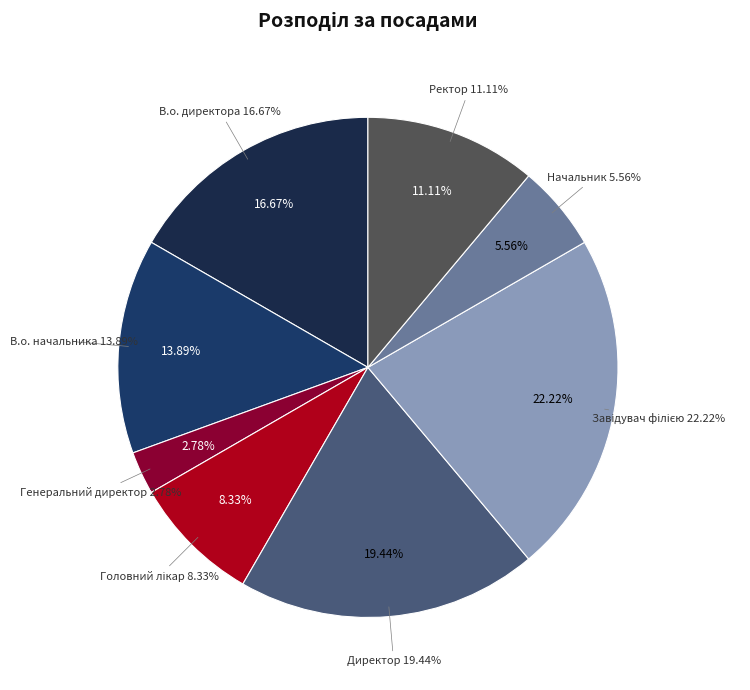

Is it true that Генеральний директор is 3% of the pie?

True